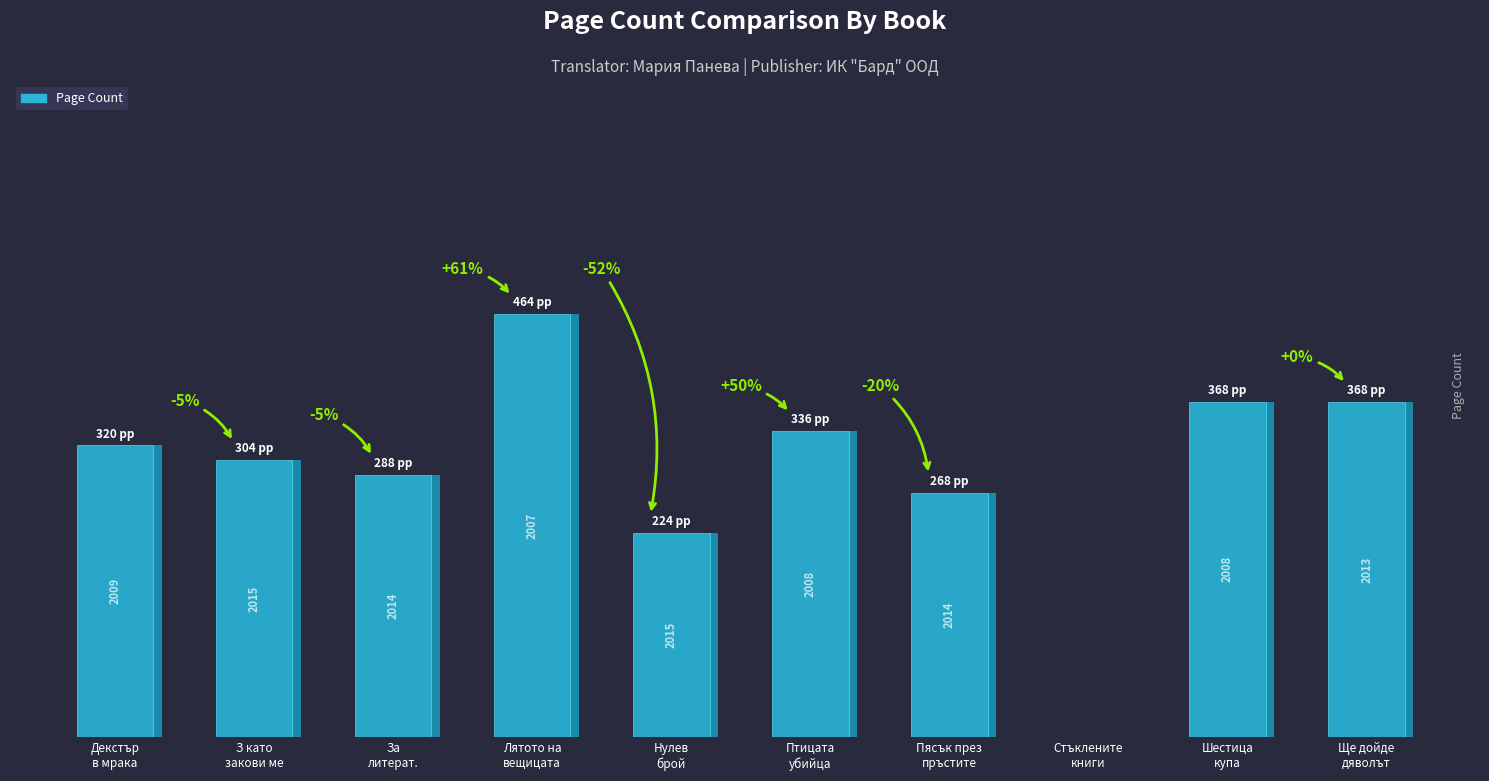

True or false: the data shows 130 at Нулев
брой.

False